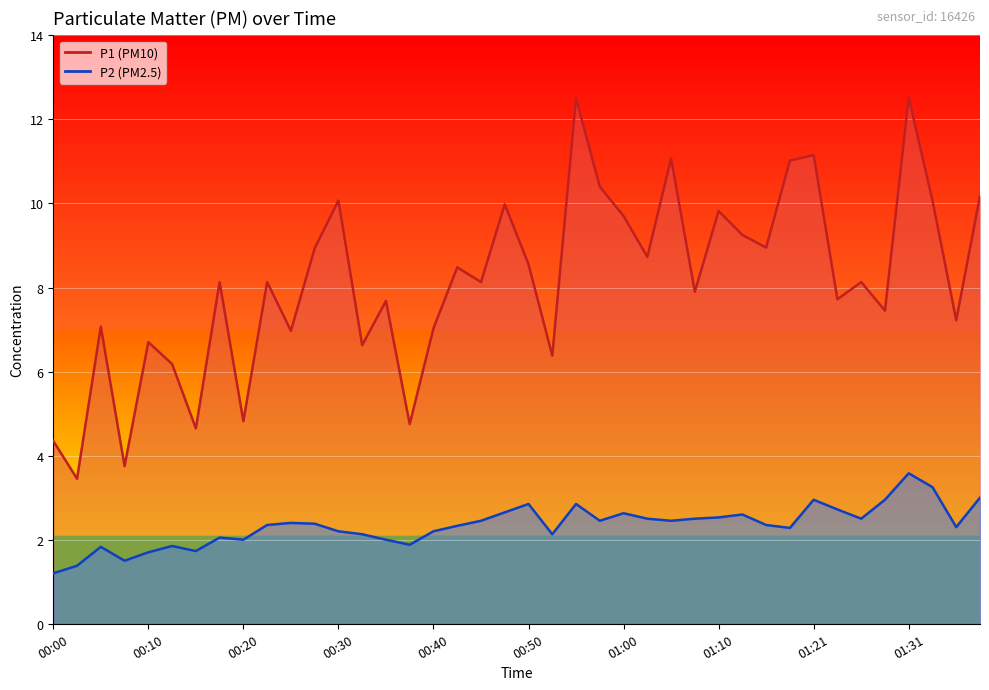

True or false: P2 has a value of 4.4 at 01:23.

False